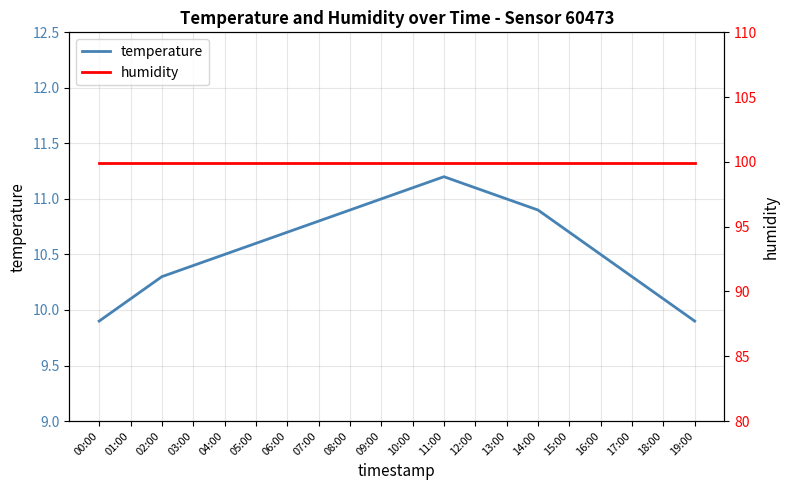

Is the value of humidity at 07:00 greater than the value of temperature at 10:00?

Yes